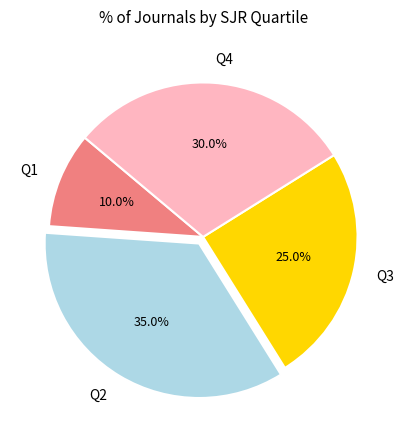

Does Q1 account for over 50% of the chart?

No